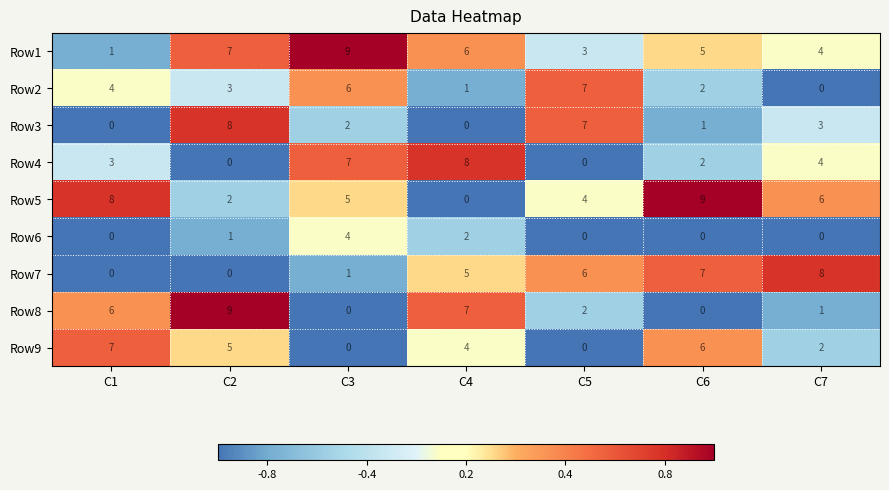

At which label does Row1 first exceed 5?

C2